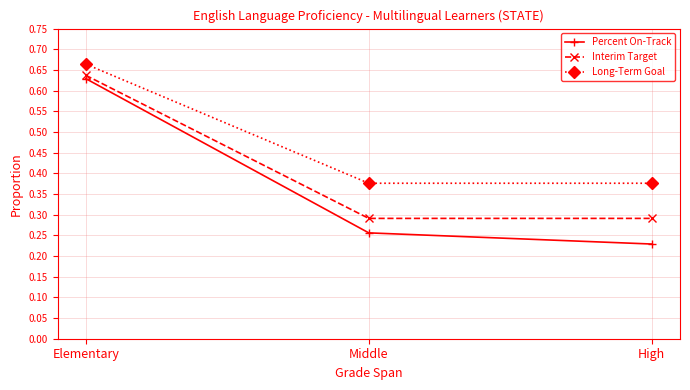

At which category does the chart reach its peak across all series?

Elementary